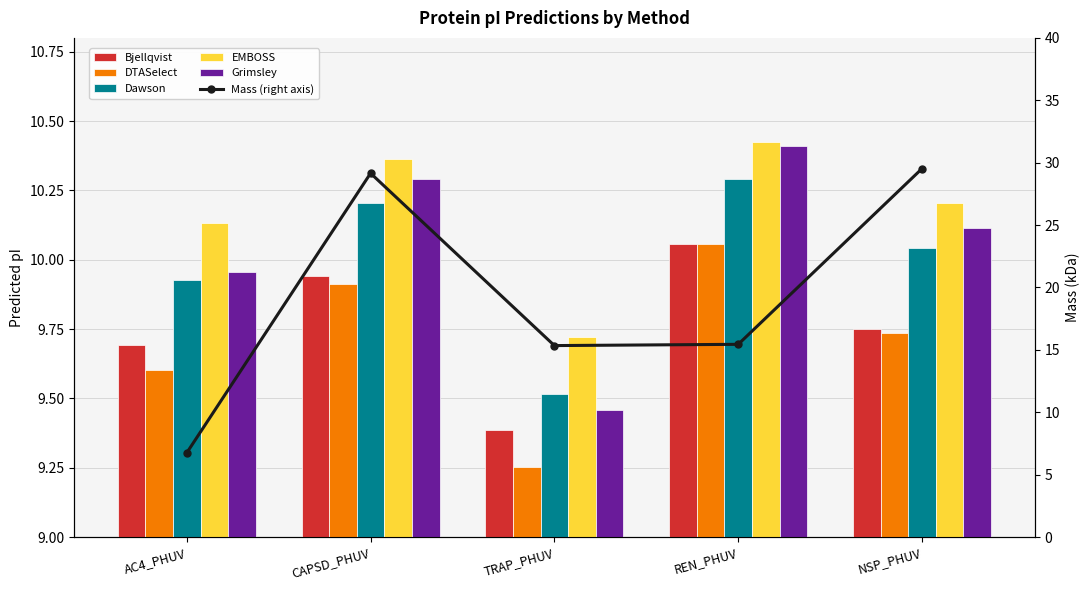

What is the difference between the second highest and second lowest values in the Grimsley series?

0.3